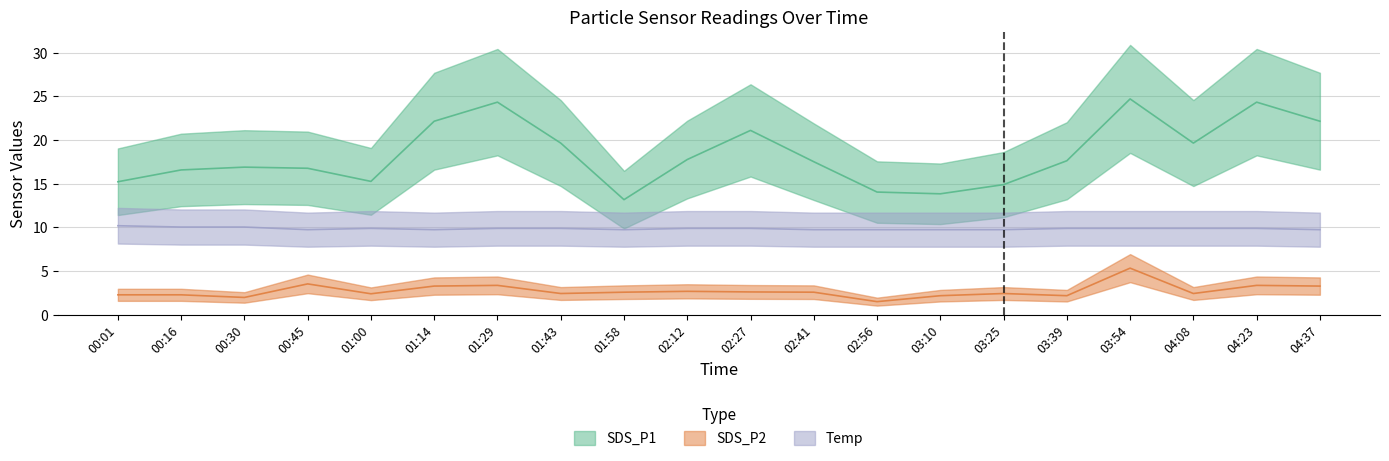

Rank the series at 00:16 from lowest to highest value.

SDS_P2, Temp, SDS_P1